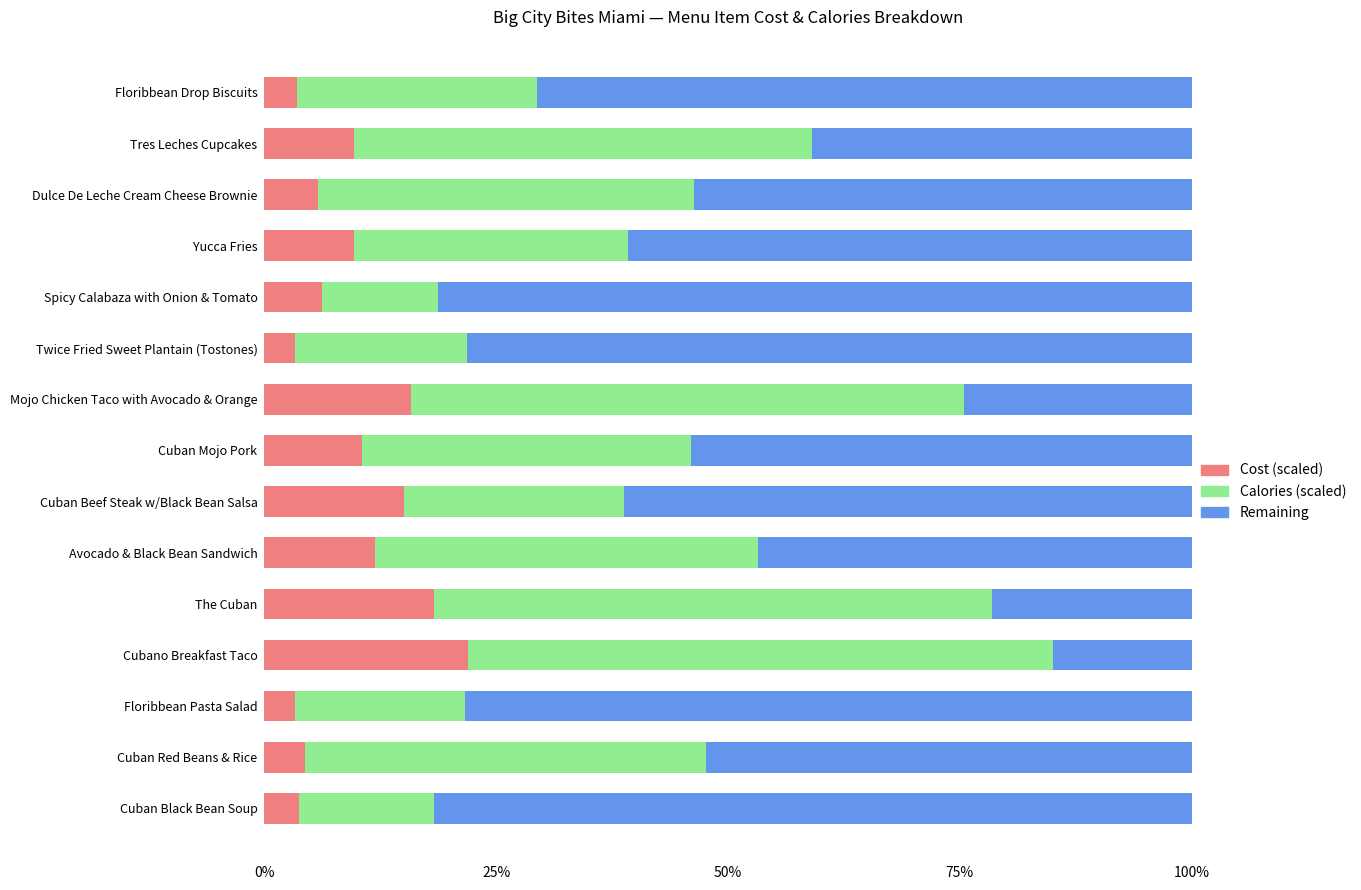

Which category has the highest value in the Cost (scaled) series?

Cubano Breakfast Taco